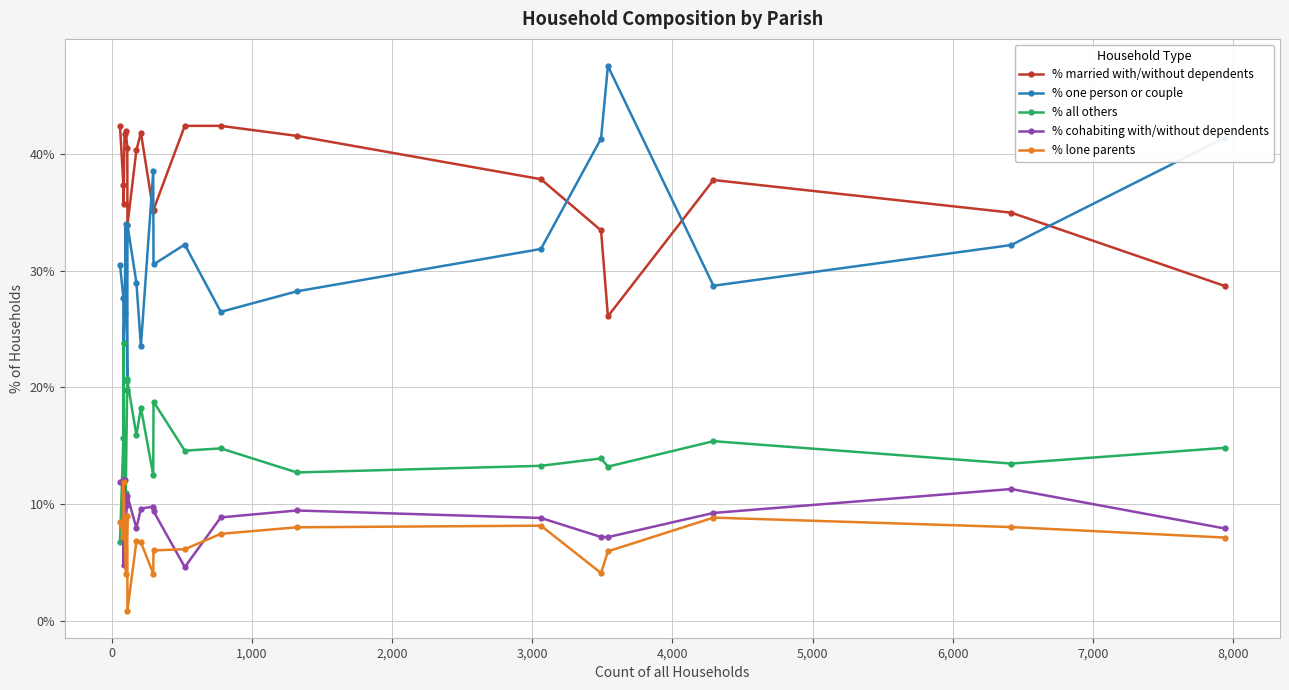

True or false: % one person or couple has more than 0 points higher than both neighbors.

True